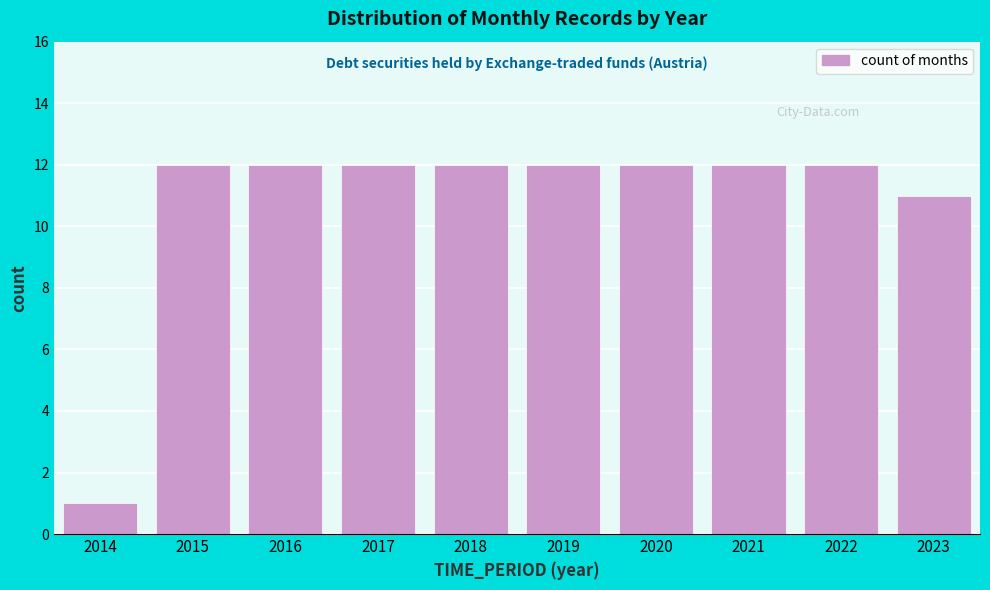

Reading left to right, transcribe all the data shown in this chart.

2014=1	2015=12	2016=12	2017=12	2018=12	2019=12	2020=12	2021=12	2022=12	2023=11